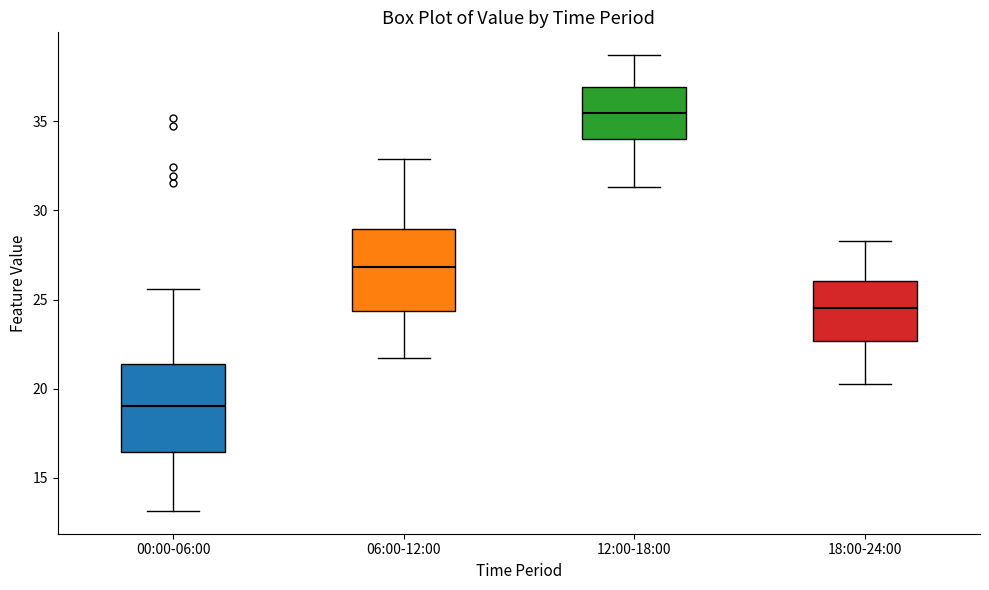

Where does the upper whisker of the box for 18:00-24:00 end on the y-axis? The values are not printed on the chart, so give them approximately, as read against the axis.

28.5